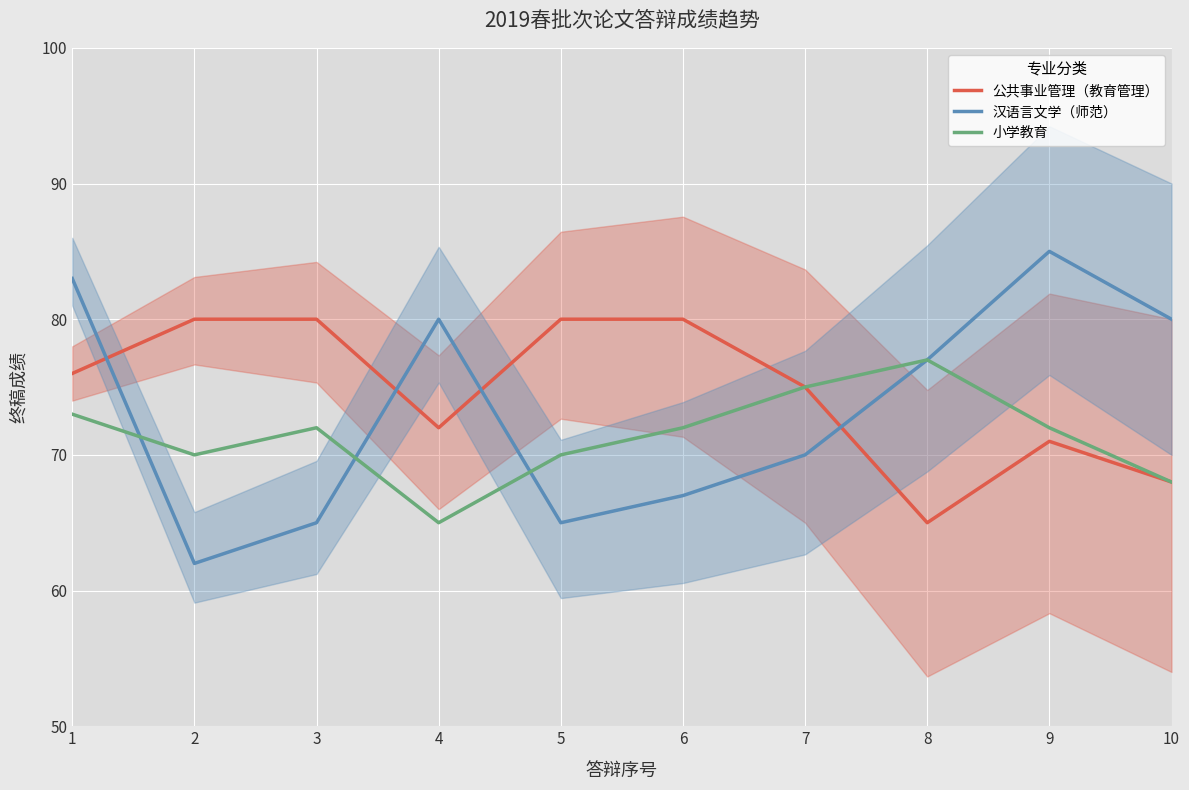

At which category does the chart reach its peak across all series?

9